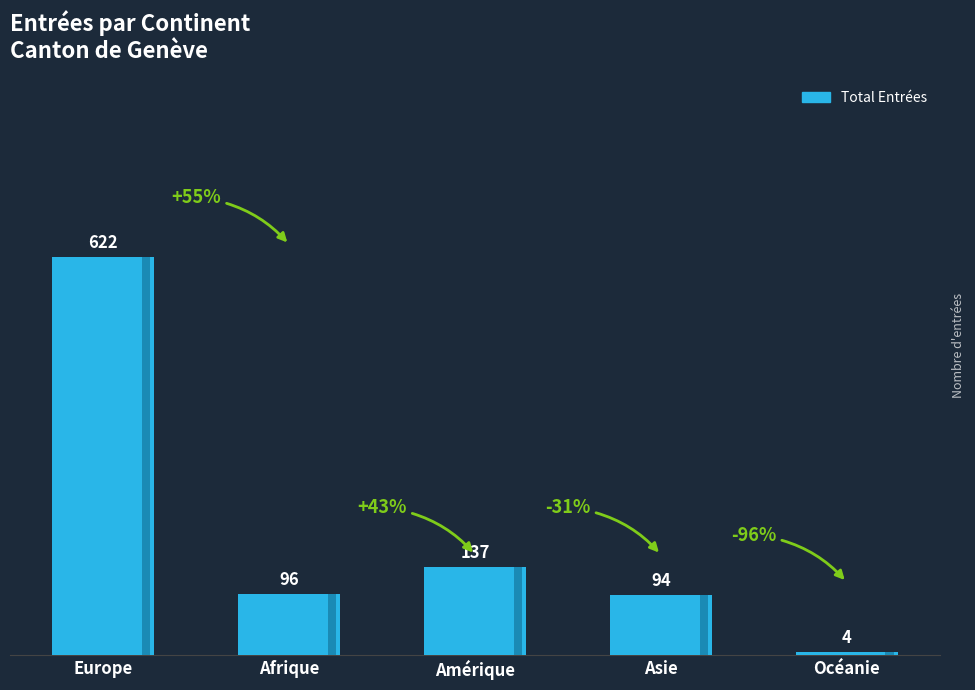

What is the sum of all values?

953